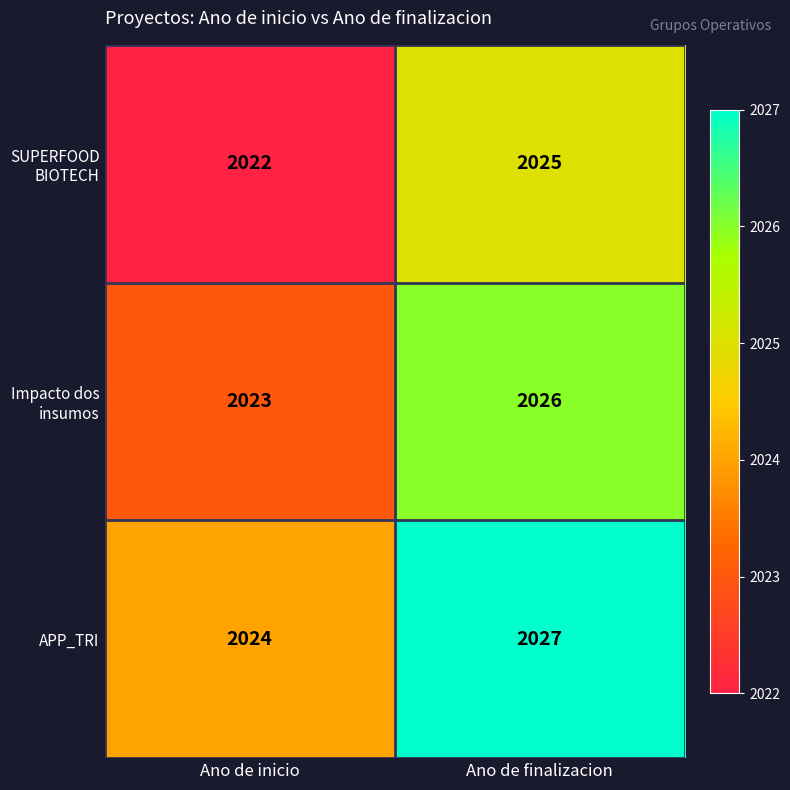

At how many categories does at least one series exceed 2026?

1